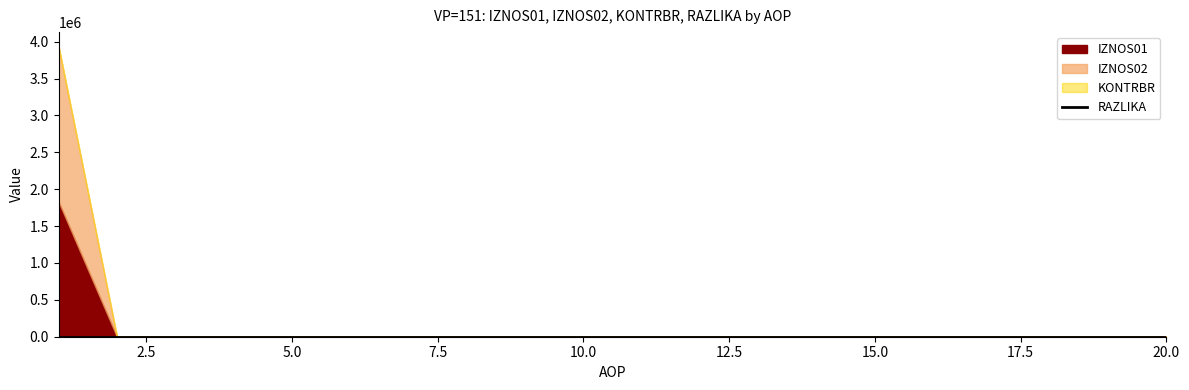

How many lines are shown in the chart?

1